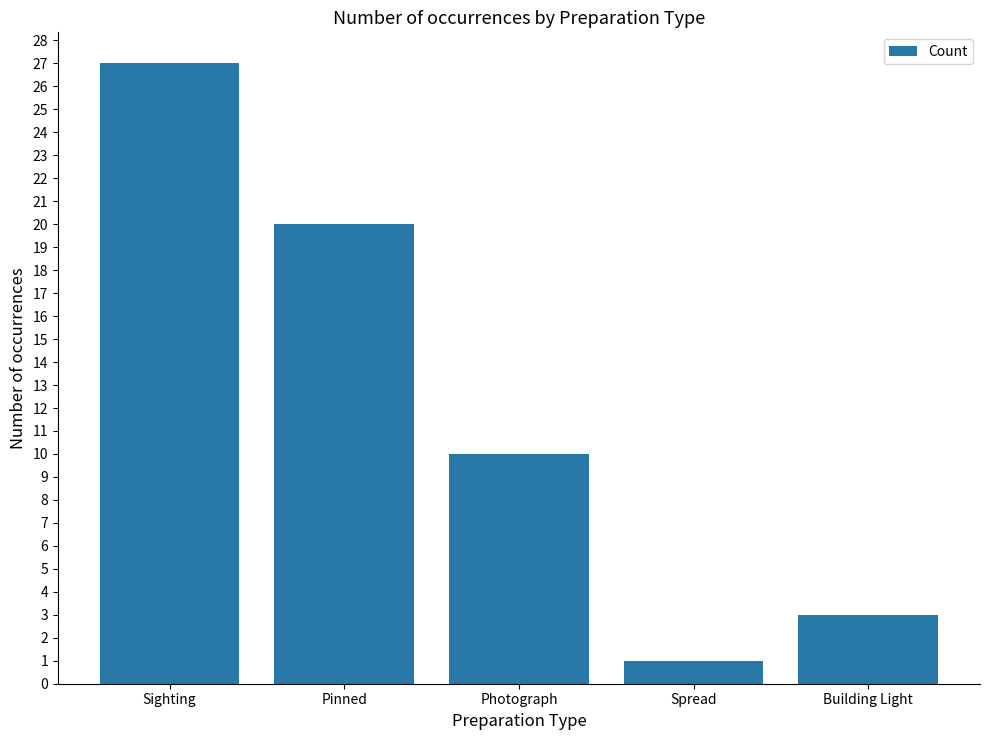

Is it true that the value at Photograph is 10?

True